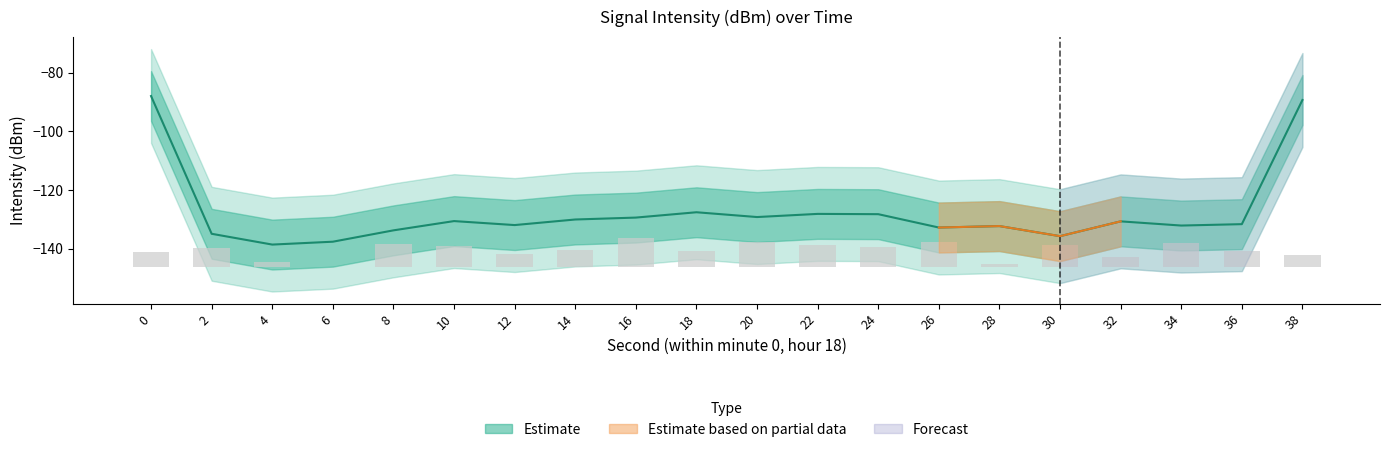

Is it true that Mean Intensity equals -137.6 at 6?

True